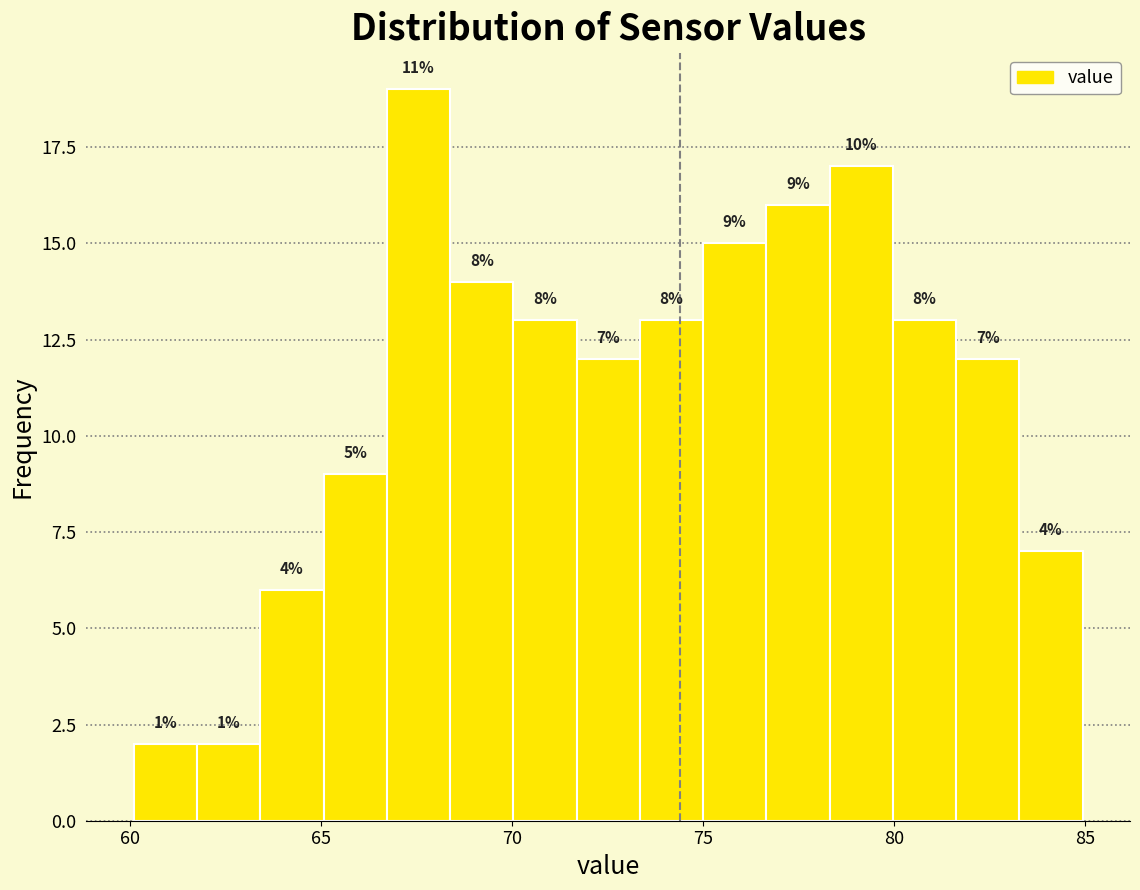

Read against the x-axis, roughly where is the centre of the tallest bar?

67.5